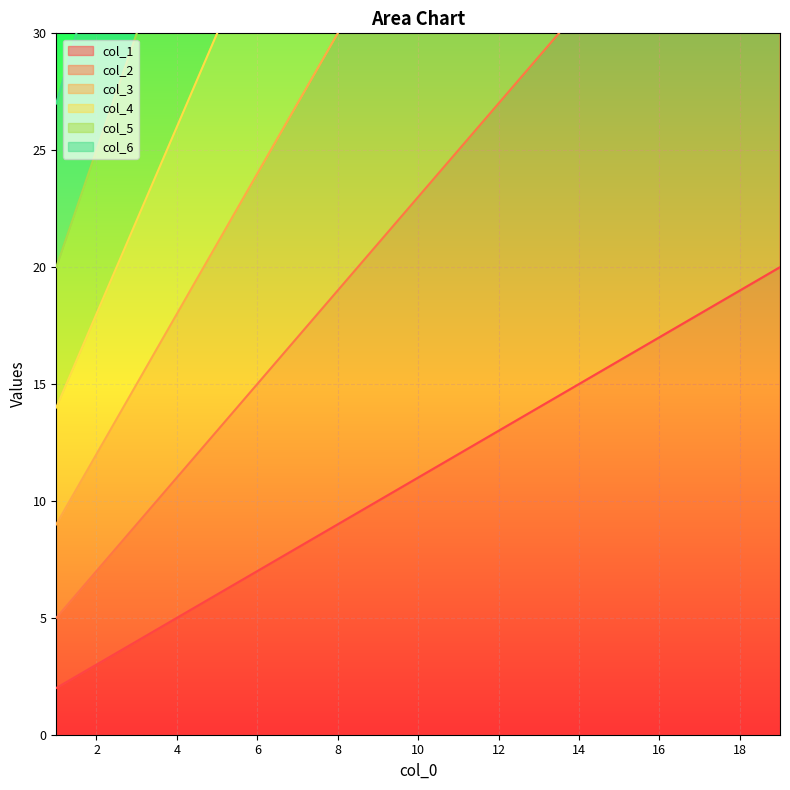

What is the value of the col_3 point at the 16th from the left?

54